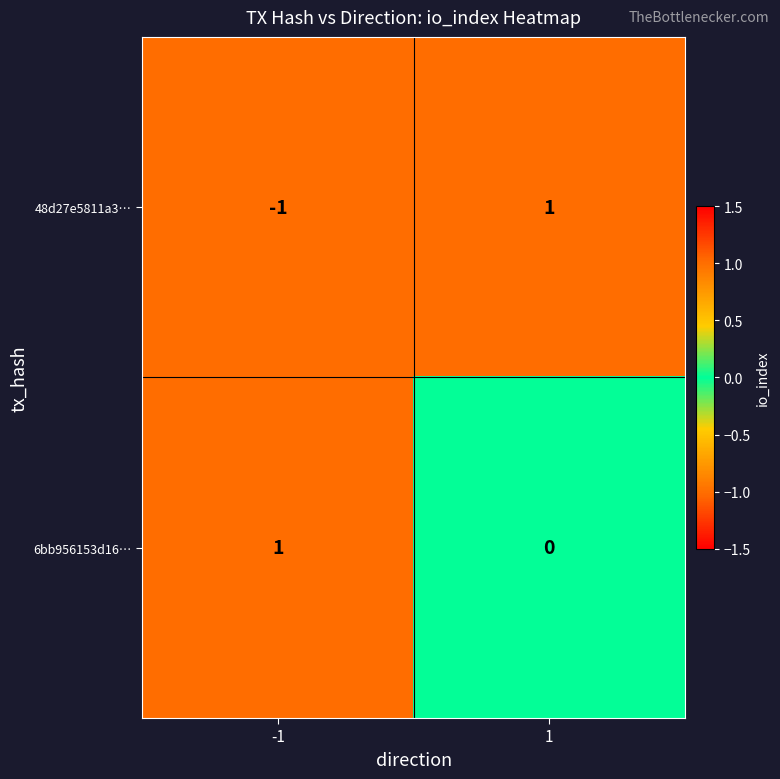

Count the number of categories in the chart.

2